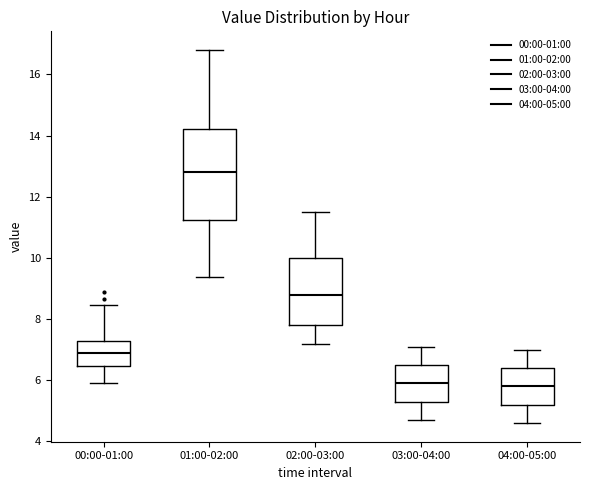

Which box is the tallest, from its lower edge to its upper edge?

01:00-02:00